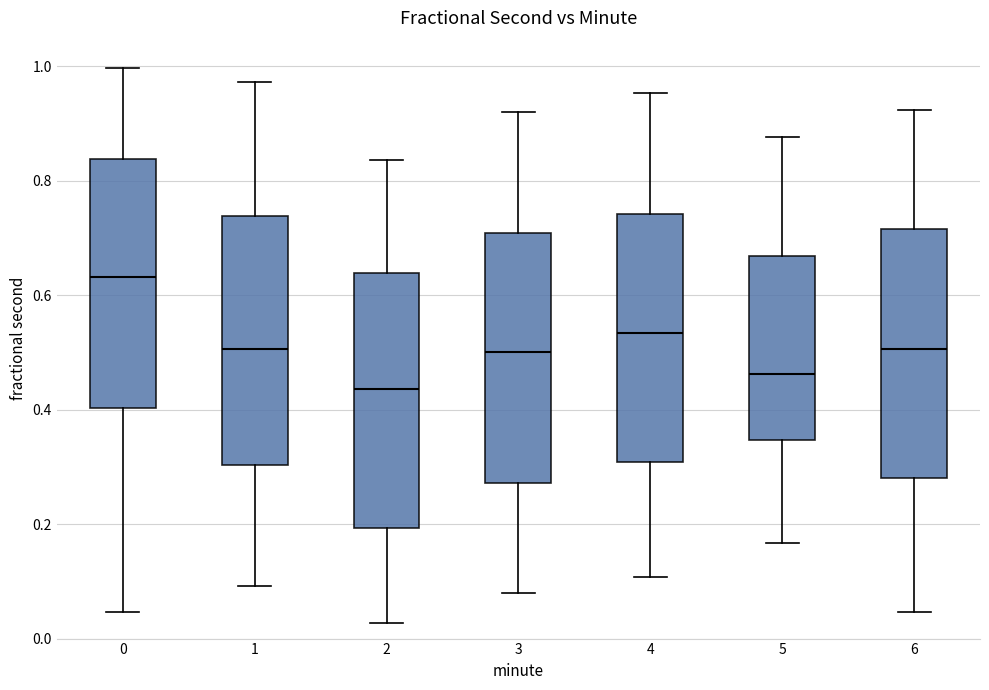

Which box has the highest median line?

0